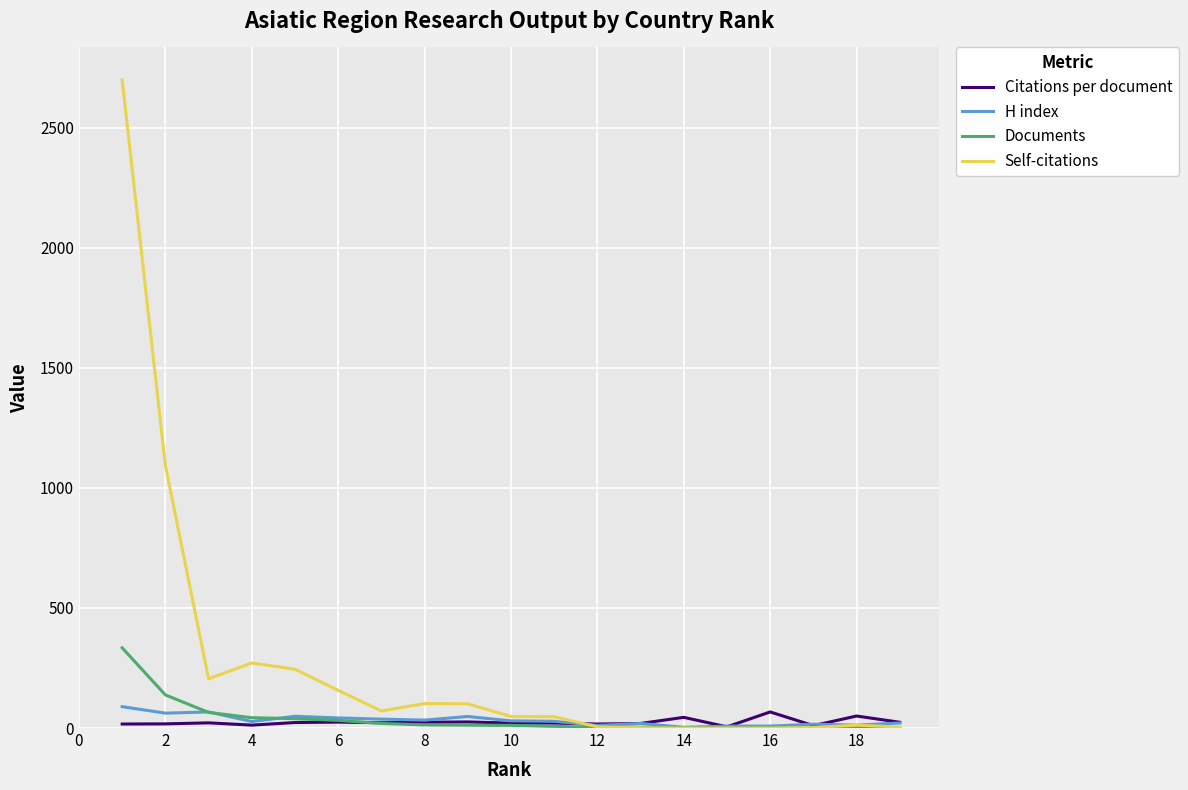

Which series has the largest range (max minus min)?

Self-citations